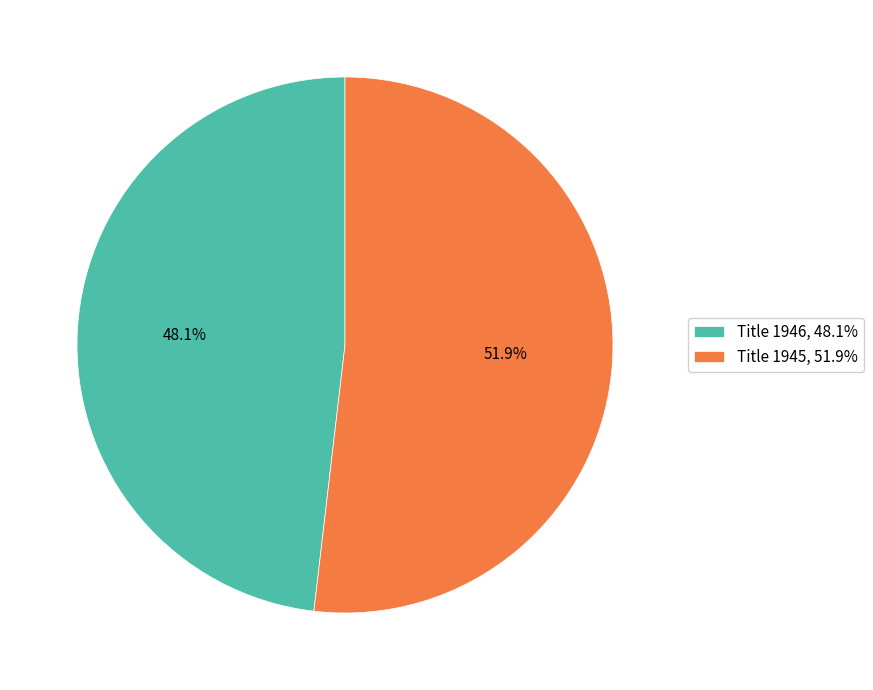

What is the smallest slice in the pie chart?

Title 1946, 48.1%